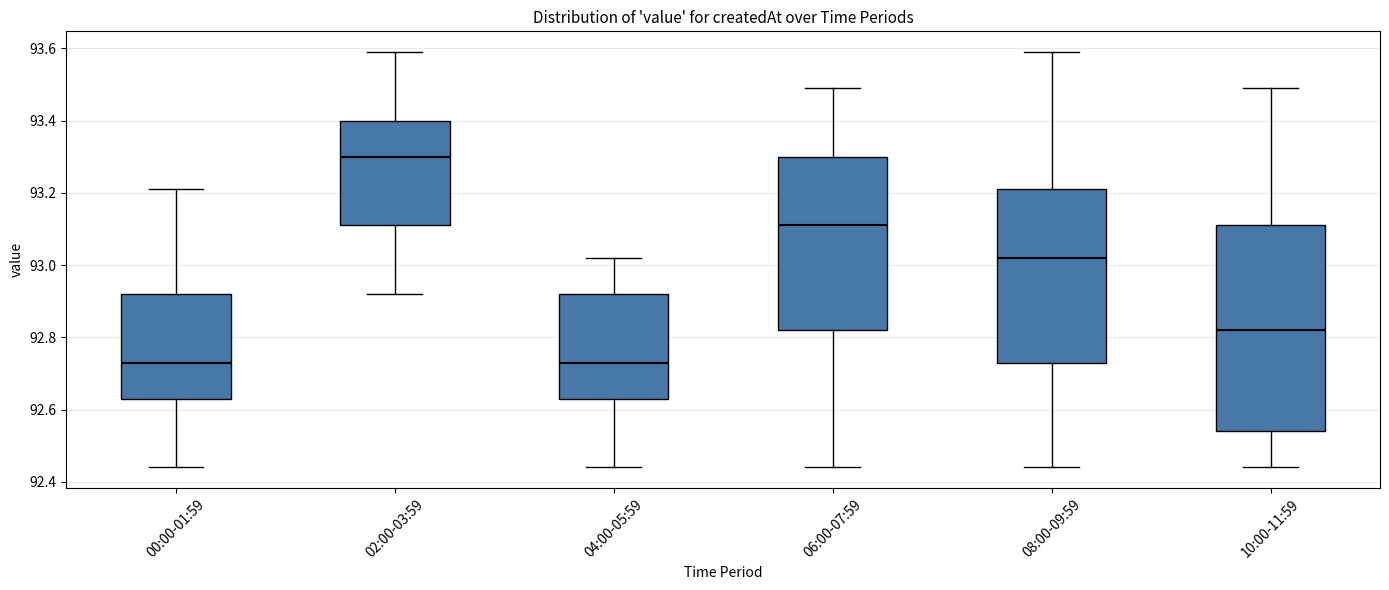

Which box is the tallest, from its lower edge to its upper edge?

10:00-11:59